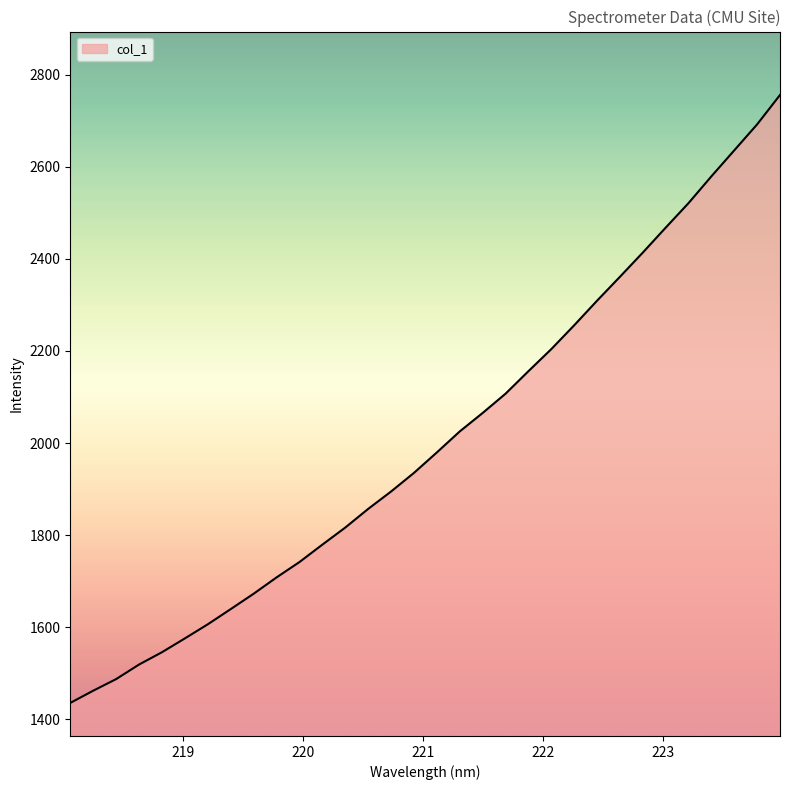

What is the smallest value displayed?

1435.4